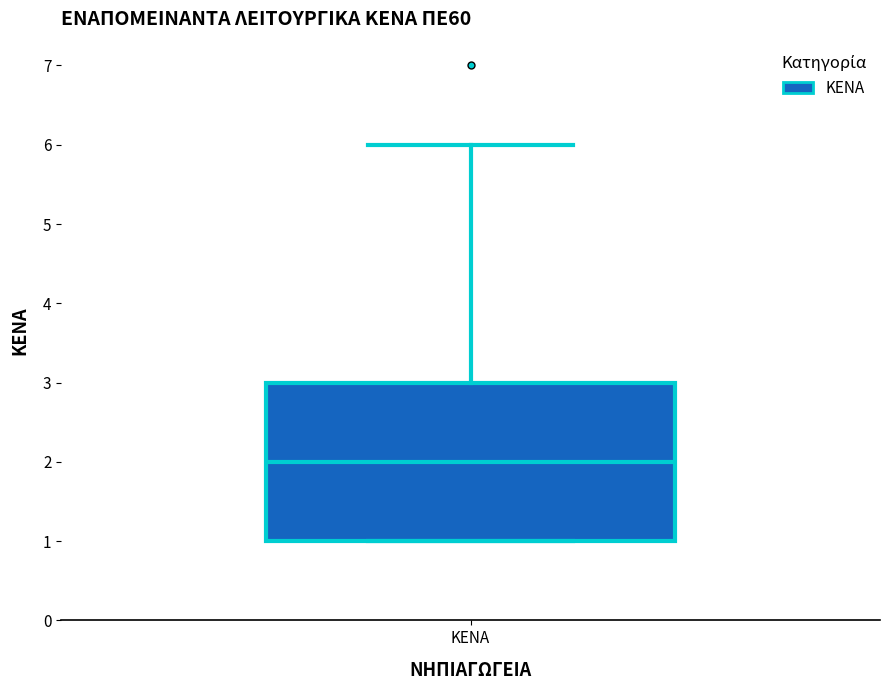

Transcribe this box plot: give where the median line is, the range the box spans, and where the two whiskers end, as read against the y-axis. The values are not printed on the chart, so give them approximately, as read against the axis.

median 2, box 1 to 3, whiskers 1 to 6